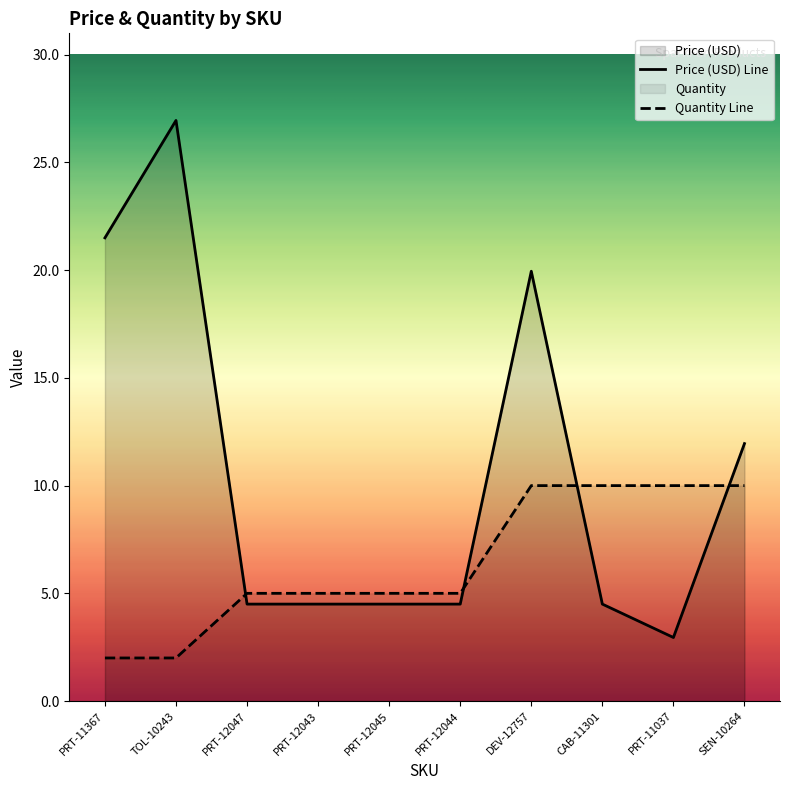

Rank the series by their average value, from highest to lowest.

Price (USD) Line, Quantity Line